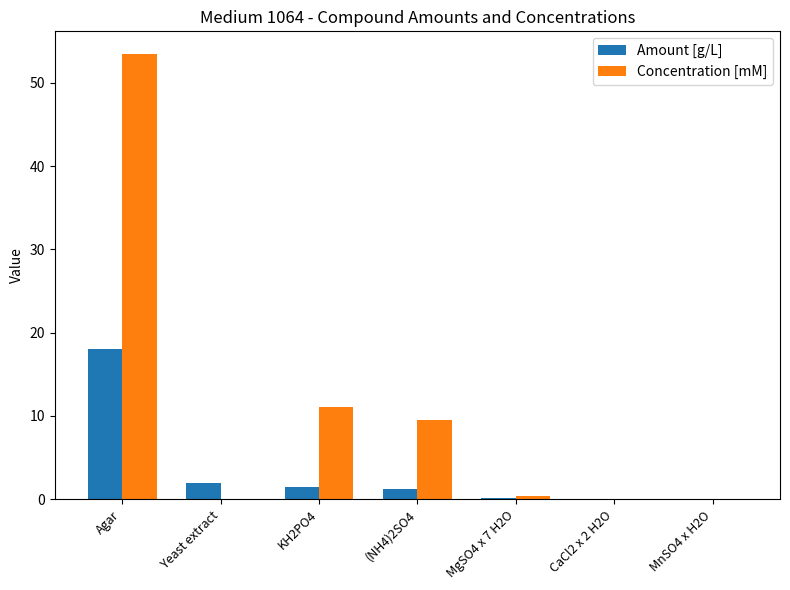

What is the sum of the Amount [g/L] values at Agar and MnSO4 x H2O?

18.0